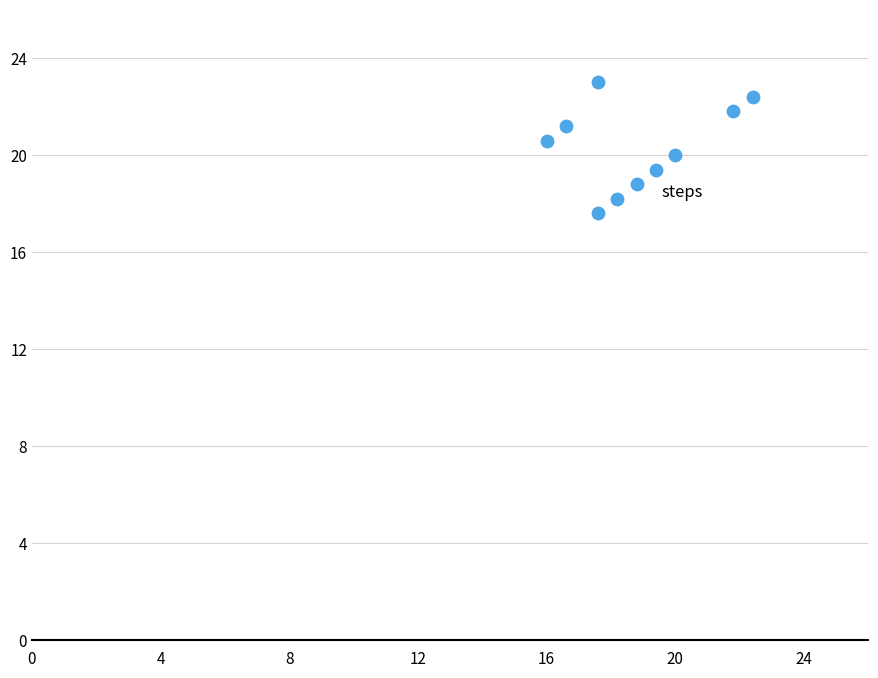

What is the range of X values (max minus min)?

6.4